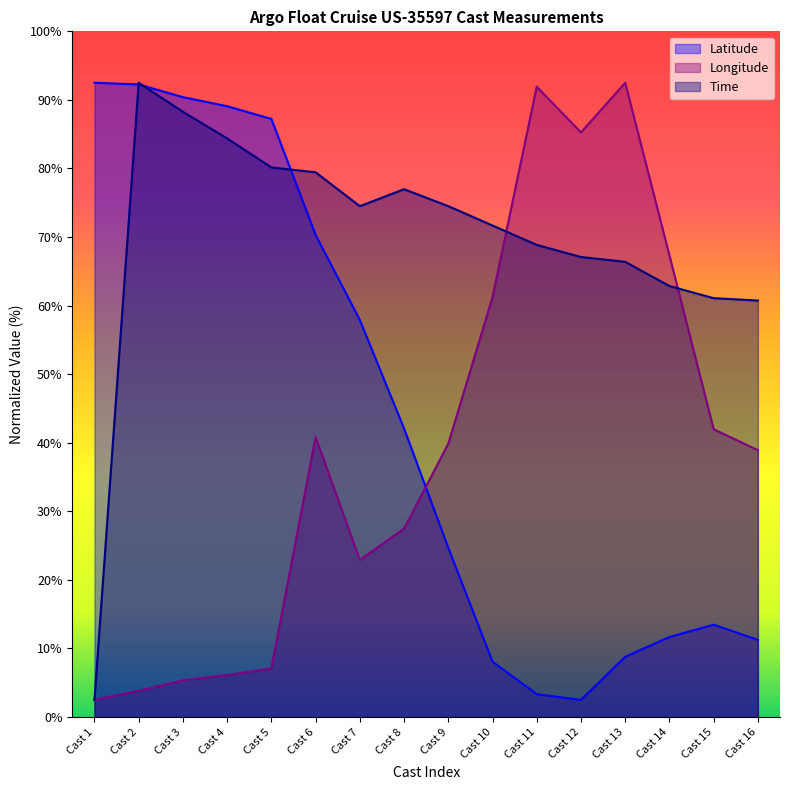

Which series has the largest range (max minus min)?

Latitude